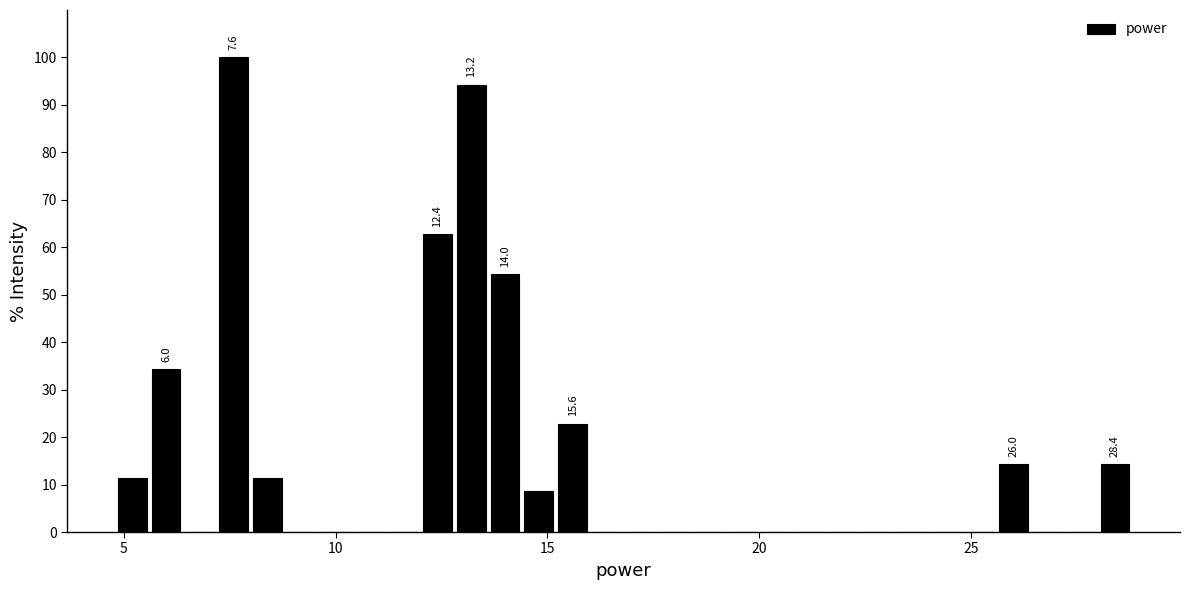

Read against the x-axis, roughly where is the centre of the tallest bar?

7.5